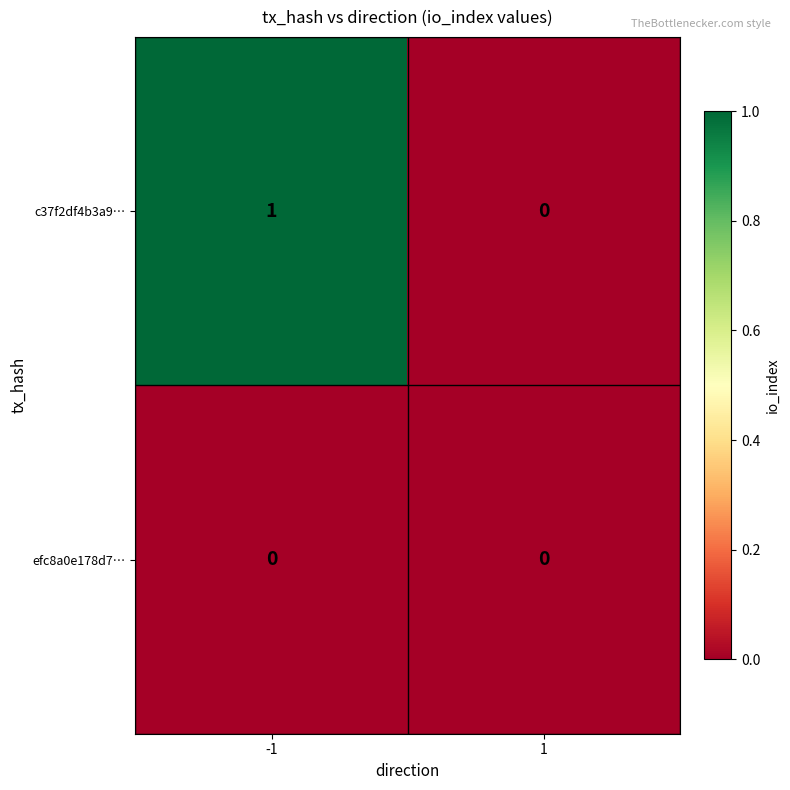

How many series are shown in this chart?

2